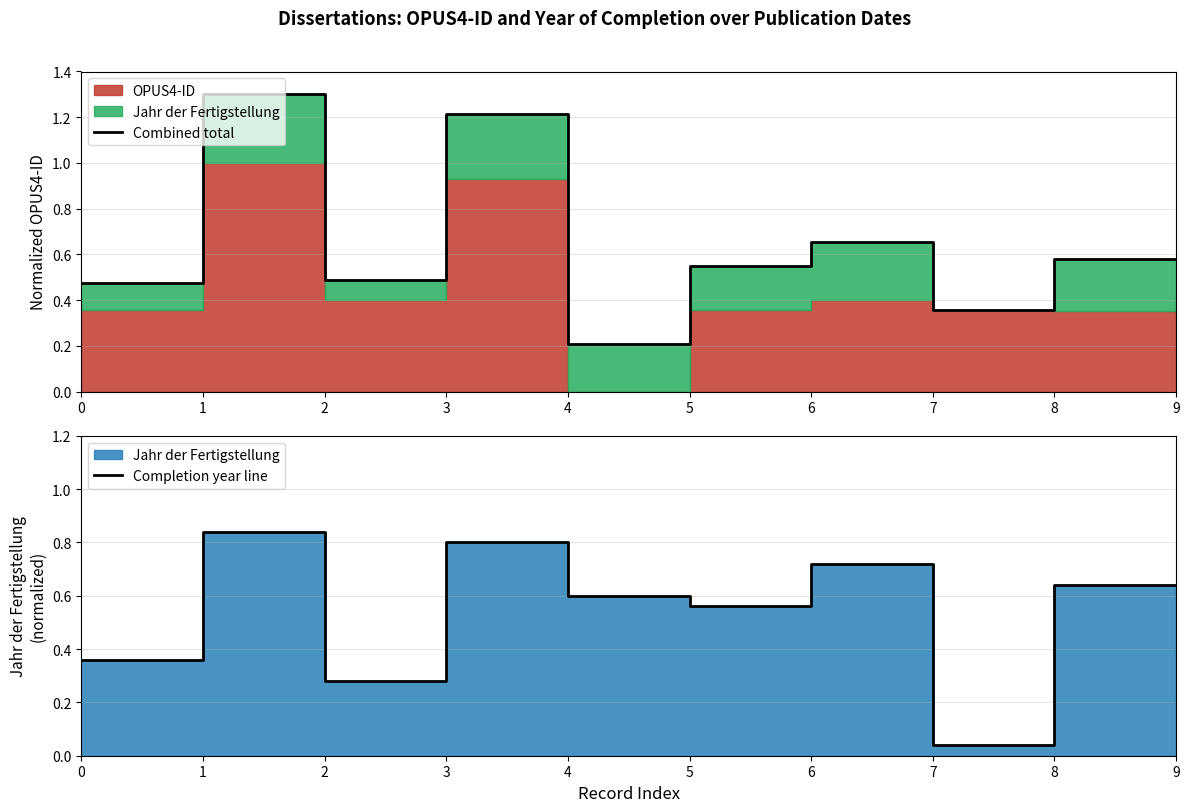

Read the Completion year line value at 6.

0.7